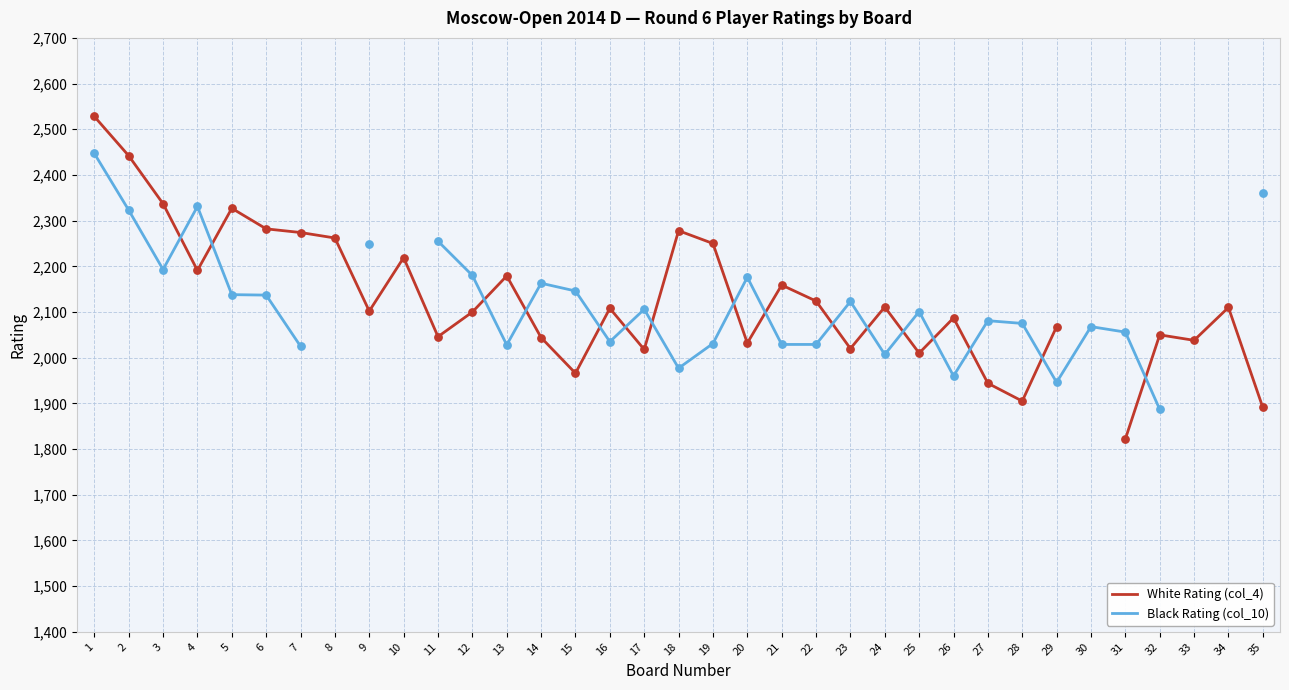

What are all the series names shown in the legend?

White Rating (col_4), Black Rating (col_10)